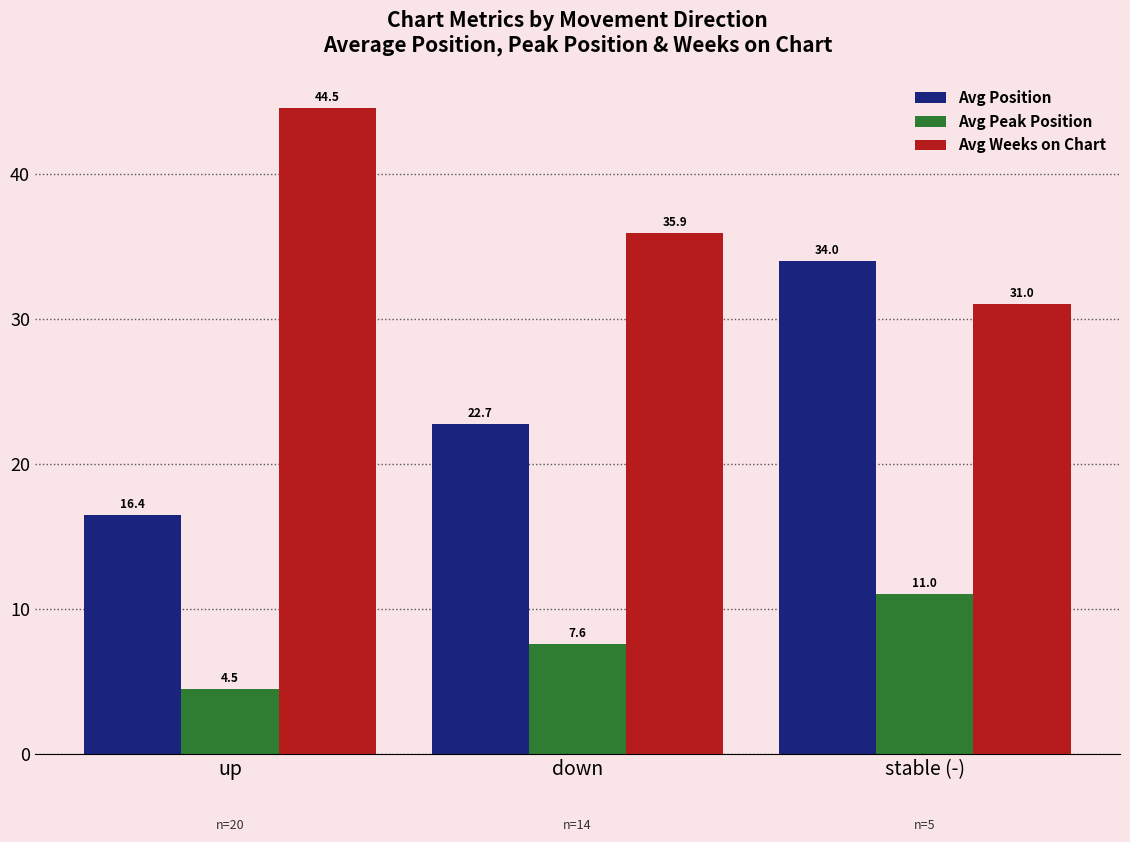

What is the label of the 2nd bar from the right?

down